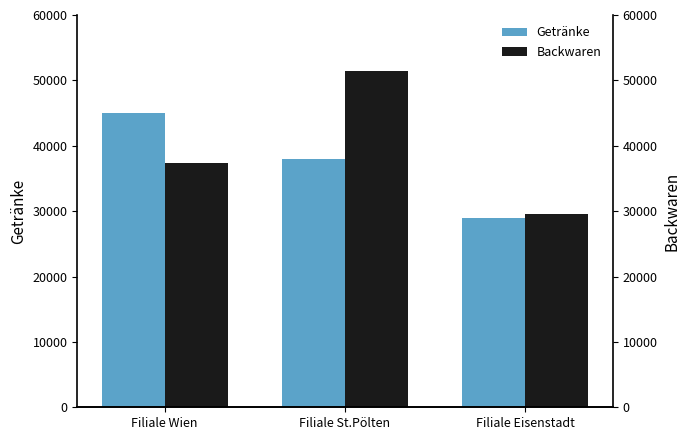

True or false: Getränke has a value of 15262 at Filiale Eisenstadt.

False